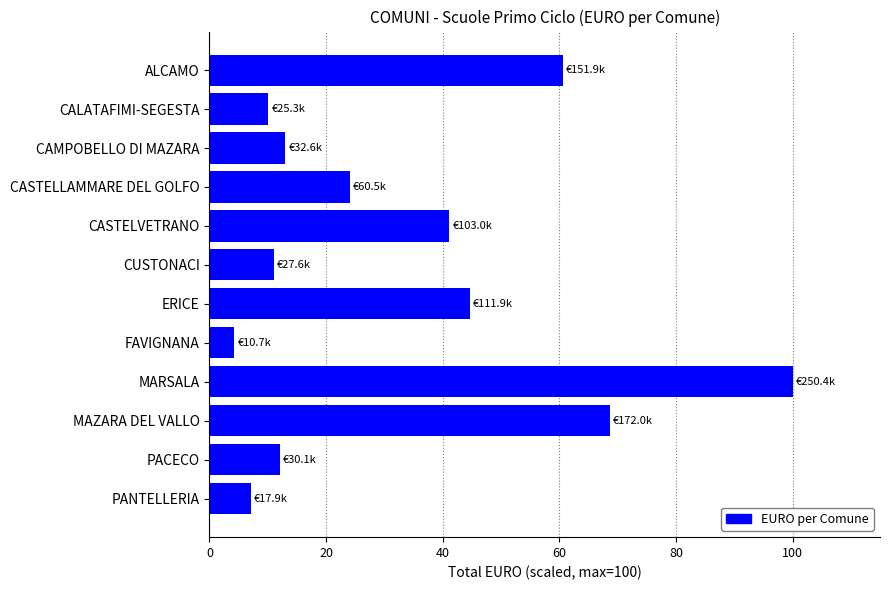

Is it true that the value at MARSALA is 150.5?

False